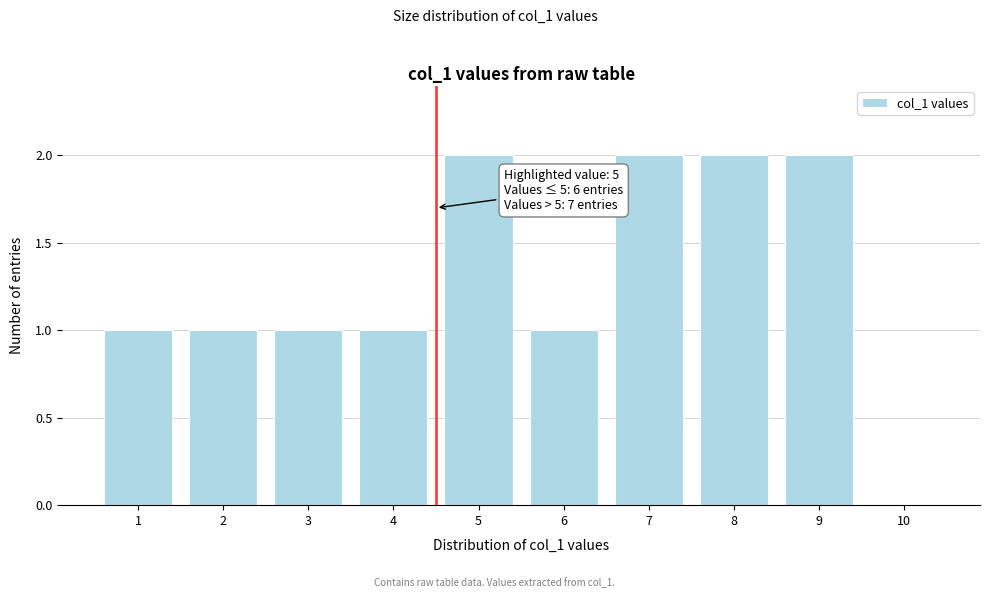

Reading left to right, transcribe all the data shown in this chart.

1=1	2=1	3=1	4=1	5=2	6=1	7=2	8=2	9=2	10=0